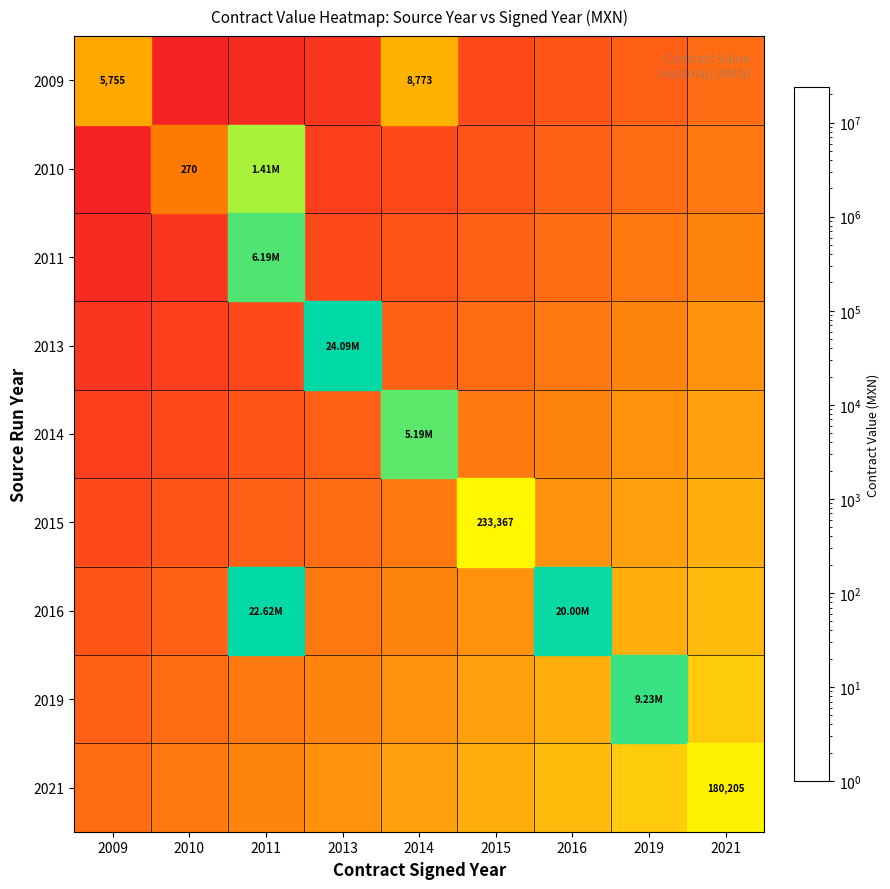

Count the number of data series in this chart.

9